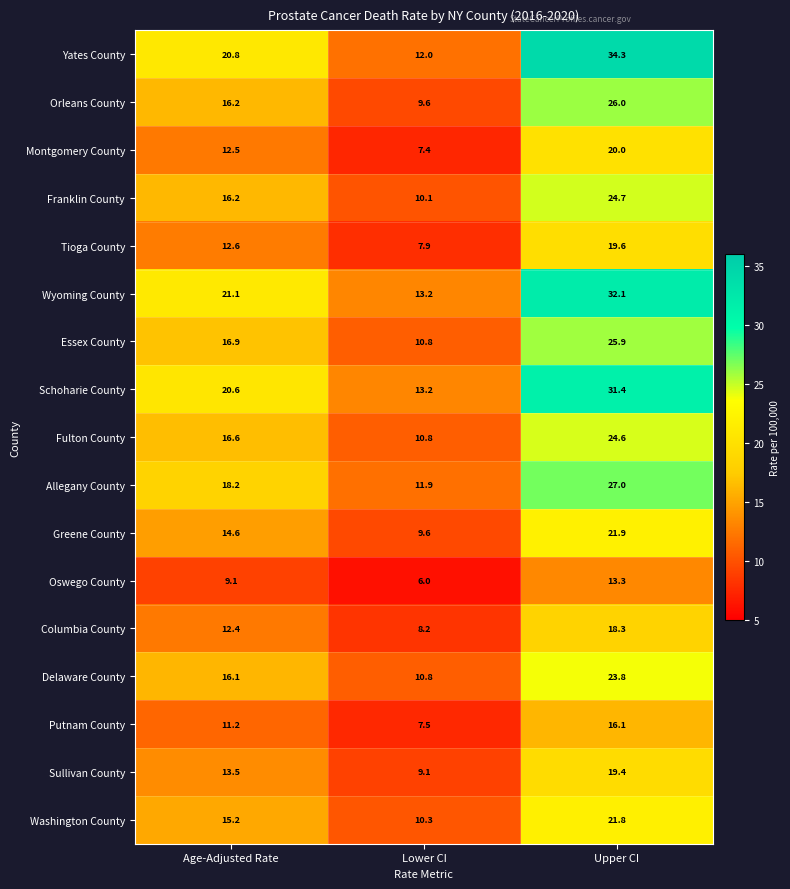

What is the greatest value displayed?

34.3